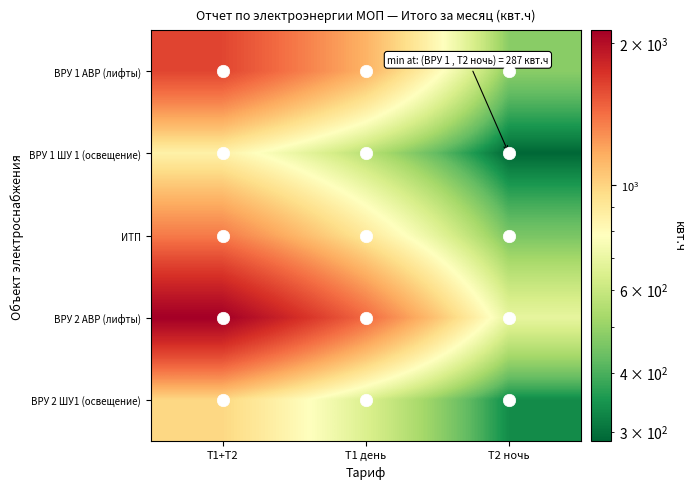

List the series in order of their peak value, highest first.

ВРУ 2 АВР (лифты), ВРУ 1 АВР (лифты), ИТП, ВРУ 2 ШУ1 (освещение), ВРУ 1 ШУ 1 (освещение)